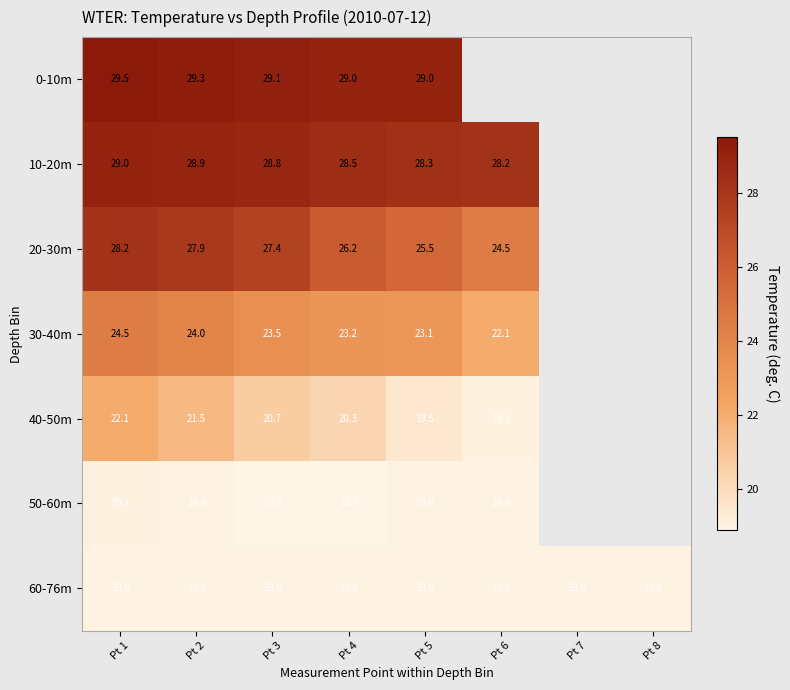

What is the sum of the 40-50m values at Pt 6 and Pt 2?

40.6